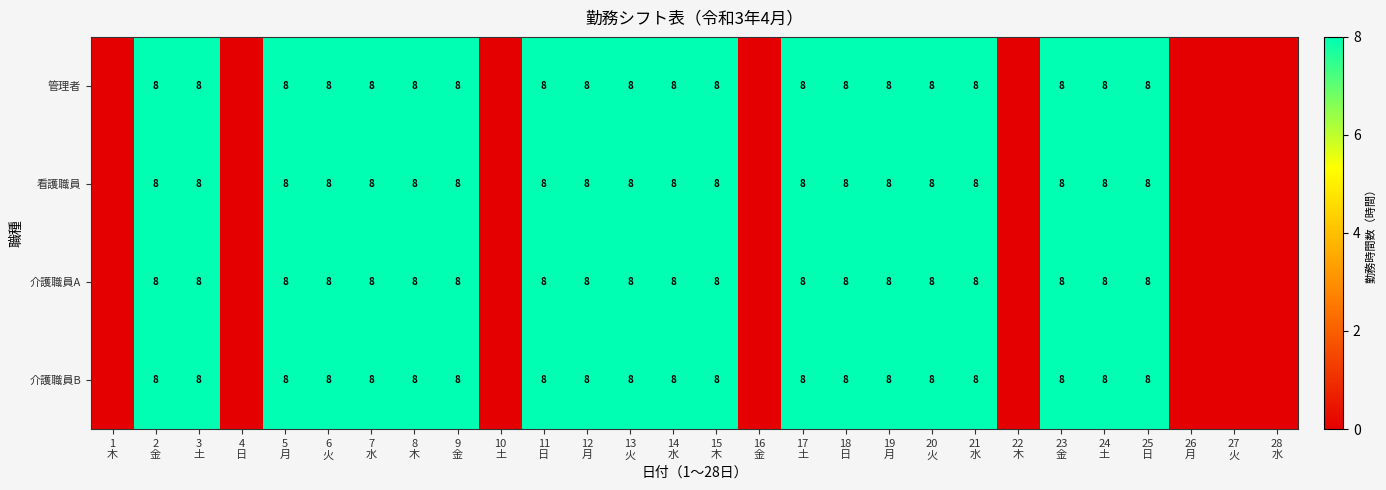

How many data points does each series have?

28